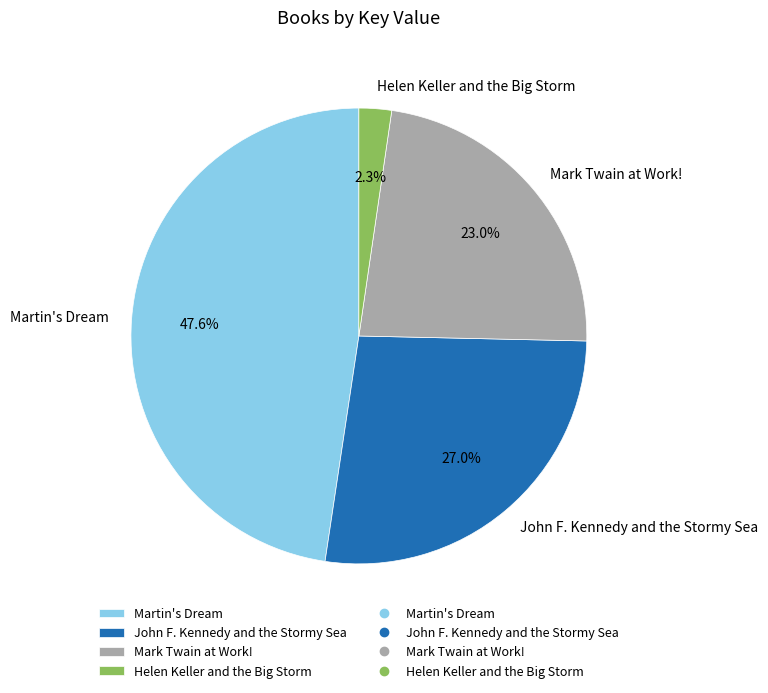

What is the smallest slice in the pie chart?

Helen Keller and the Big Storm